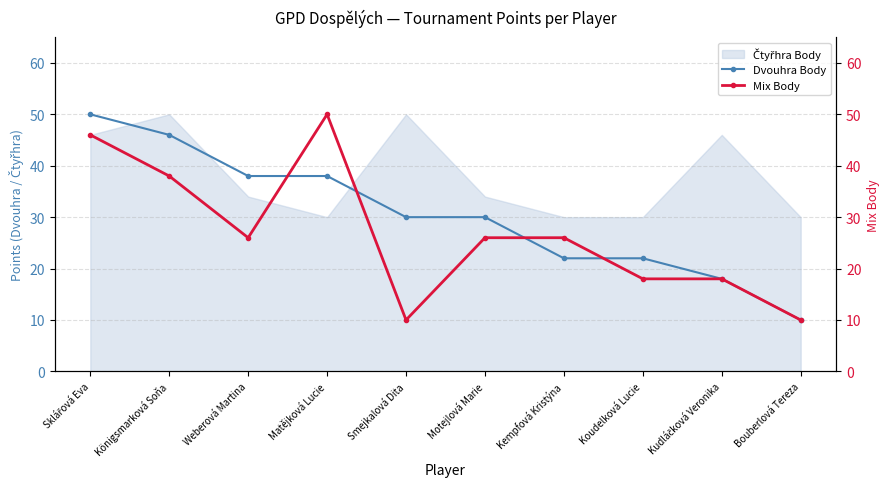

At which category is the sum across all series the highest?

Sklářová Eva